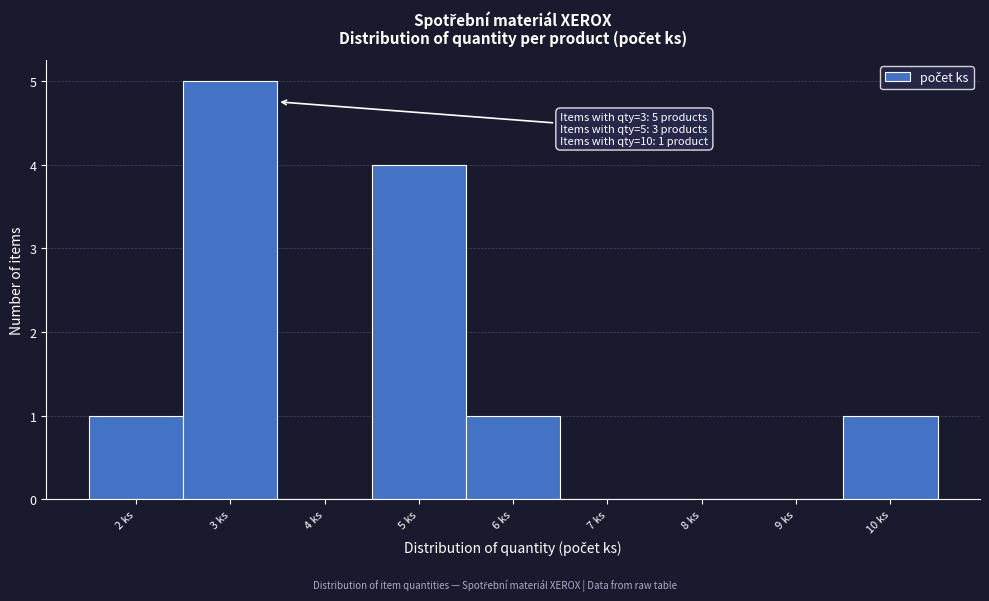

Which range on the x-axis has the tallest bar?

2.5 to 3.5